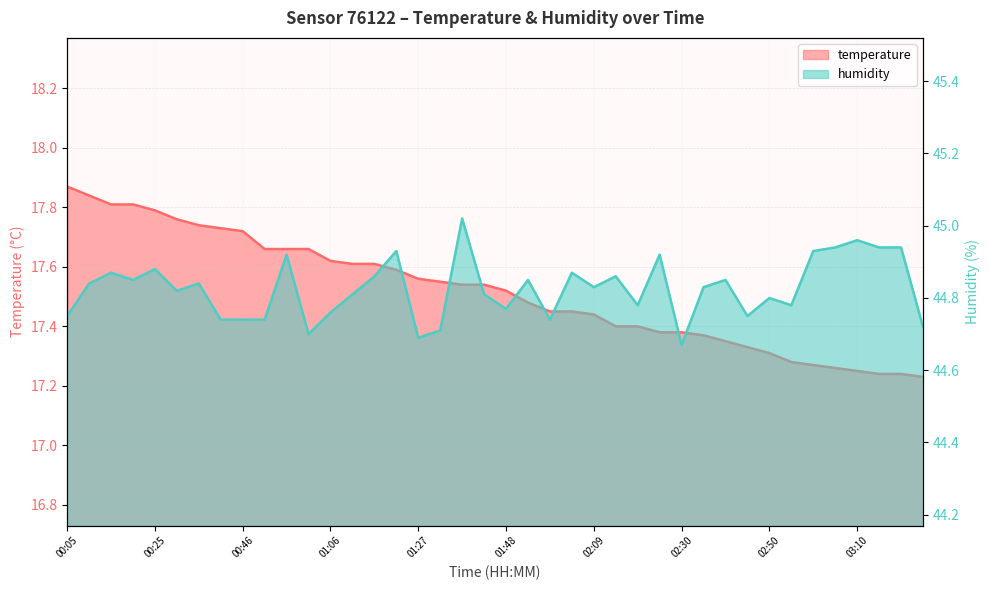

What is the difference between the highest and lowest values at 01:48?

27.3